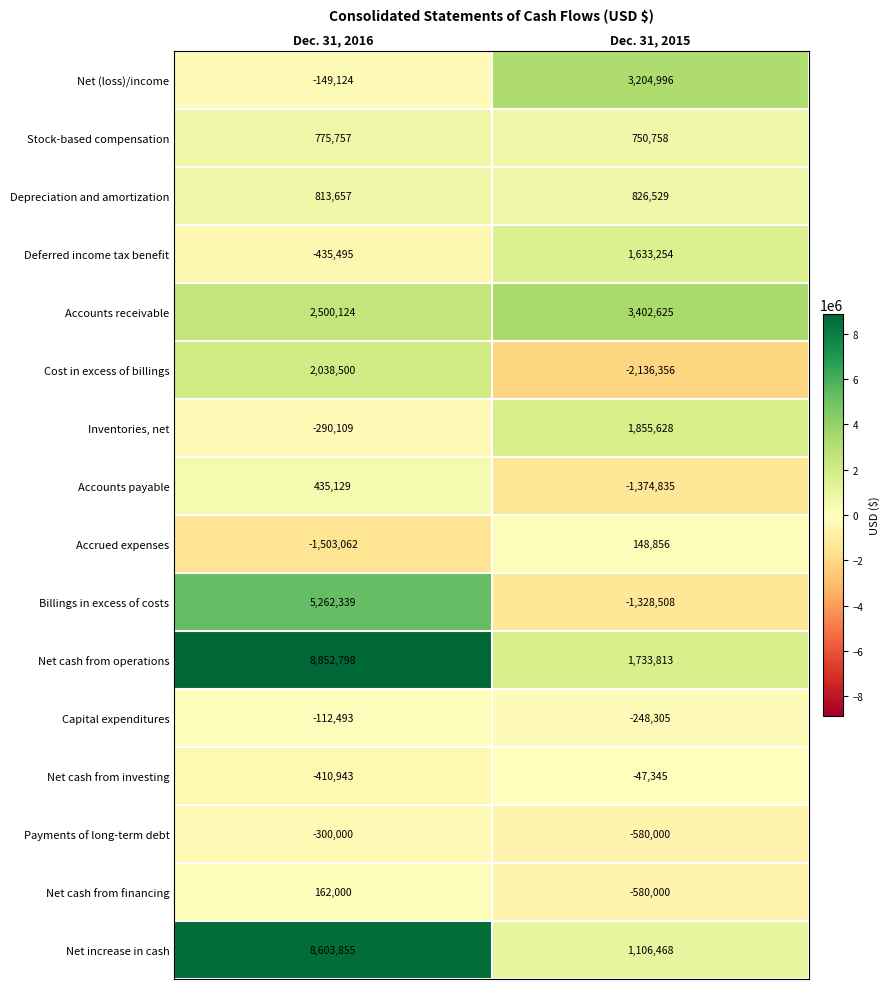

Which series changed the most between Dec. 31, 2016 and Dec. 31, 2015?

Net increase in cash